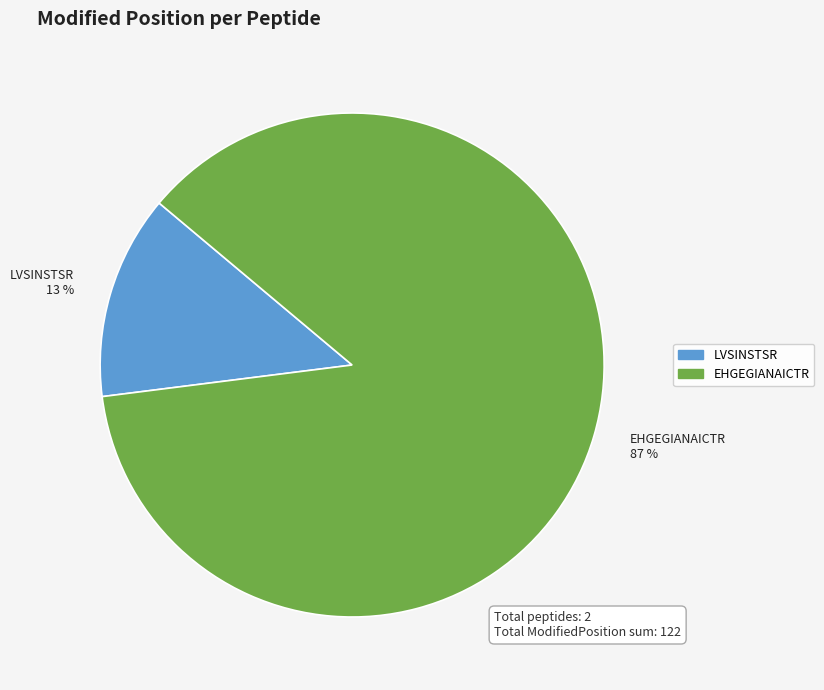

To the nearest percent, what is the average slice percentage?

50%